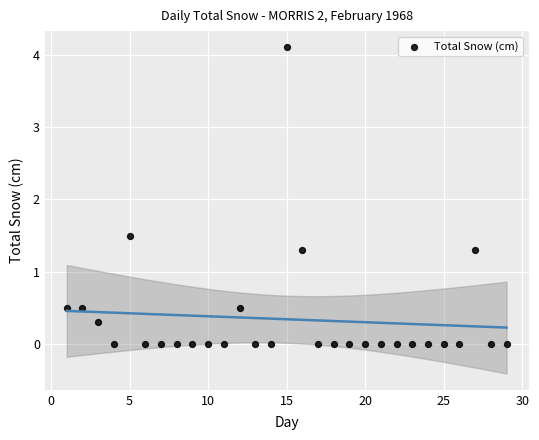

What Y value in the scatter plot is closest to 2?

1.5